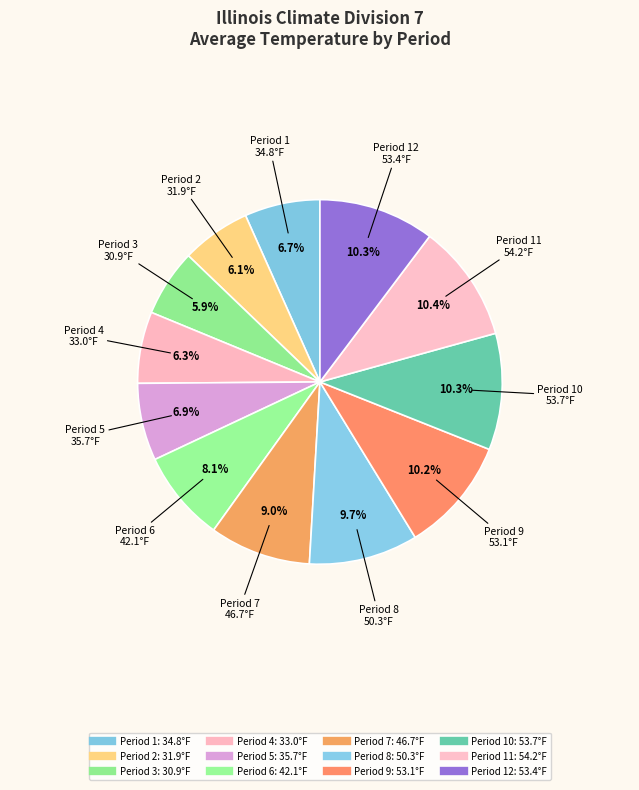

To the nearest percent, what is the difference between the largest and smallest slice percentages?

4%